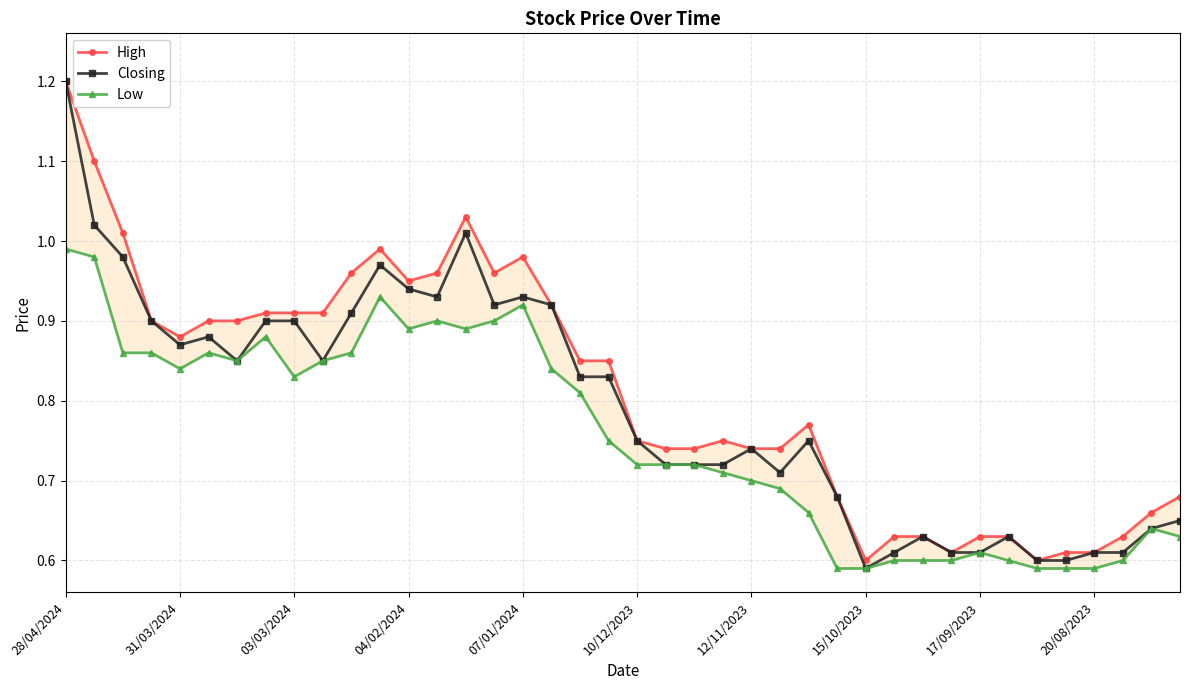

At which label does Low reach its peak?

28/04/2024